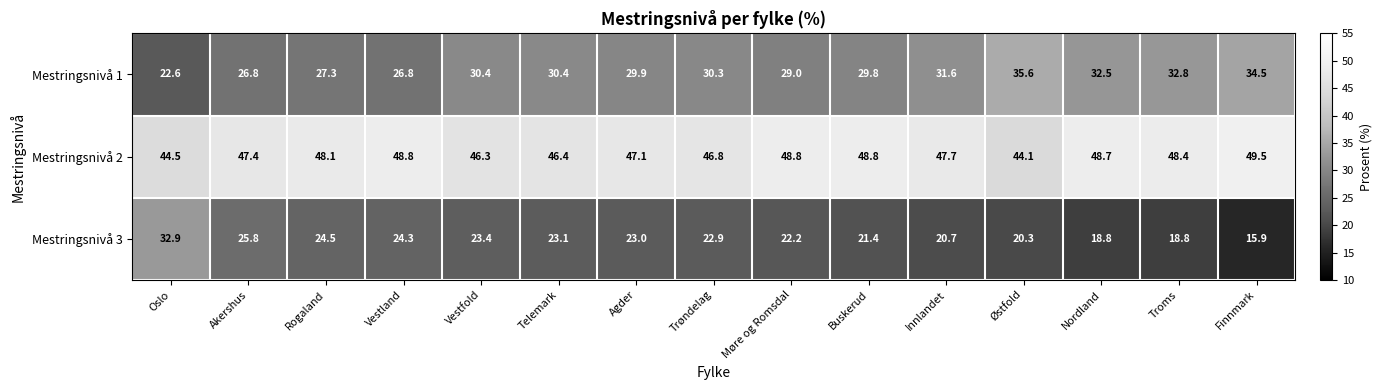

True or false: Mestringsnivå 2 has a value of 48.7 at Nordland.

True